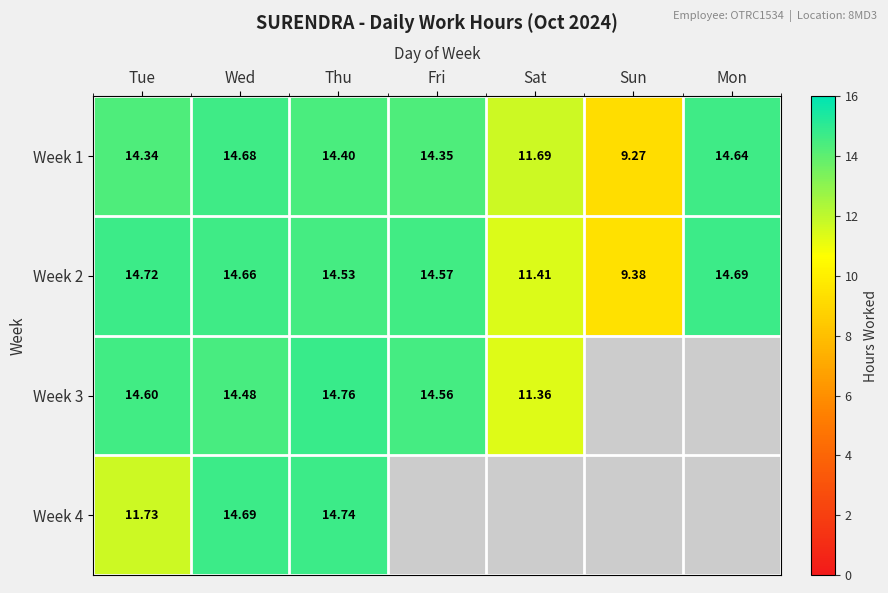

What is the difference between the maximum and minimum values in the Week 2 series?

5.3